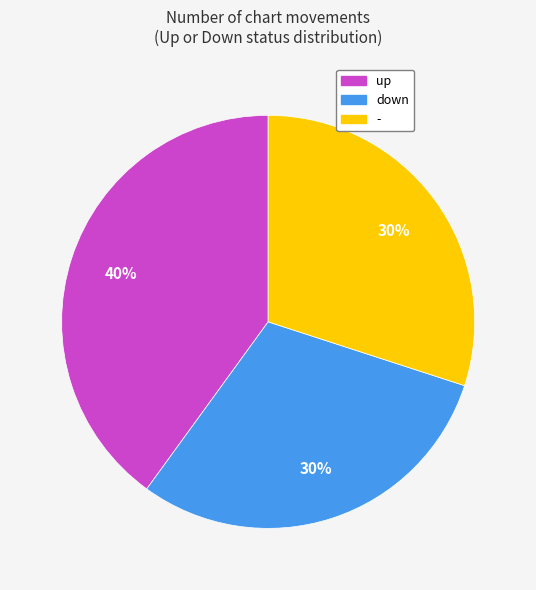

Do down and up together represent more than half of the pie?

Yes